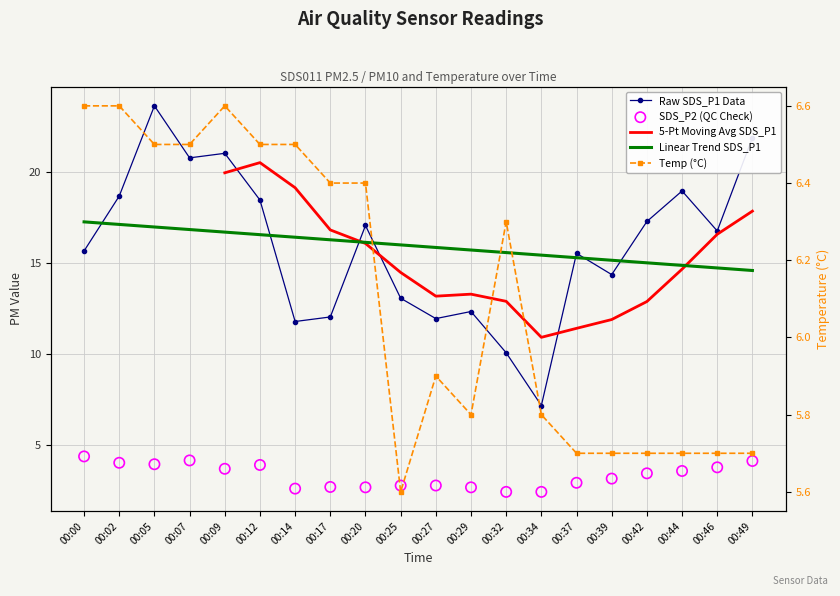

Which series reaches the minimum Y coordinate?

SDS_P2 (QC Check)